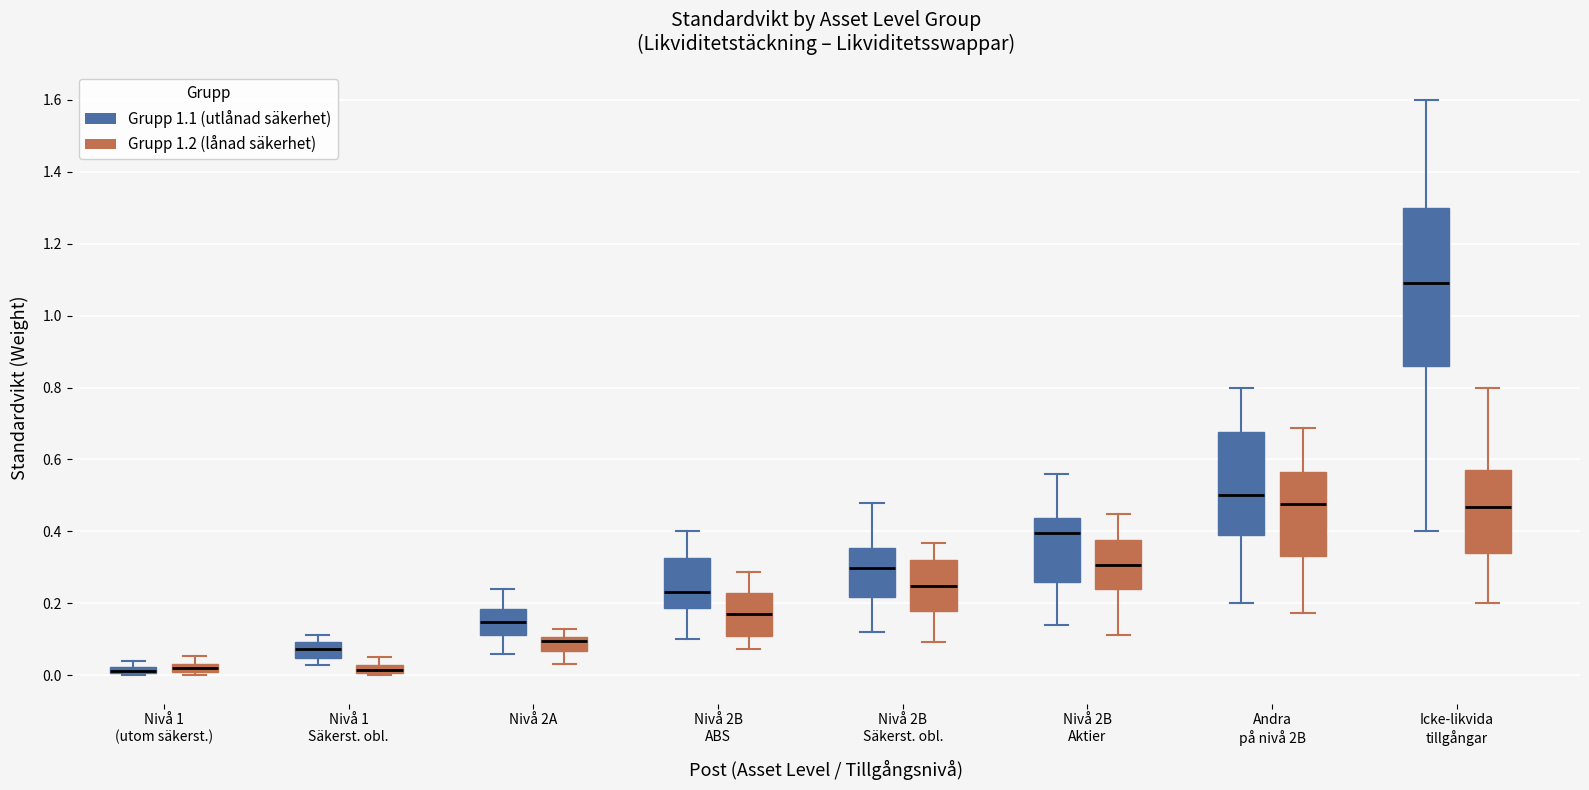

Which box is the tallest, from its lower edge to its upper edge?

Icke-likvida tillgångar (Grupp 1.1 (utlånad säkerhet))